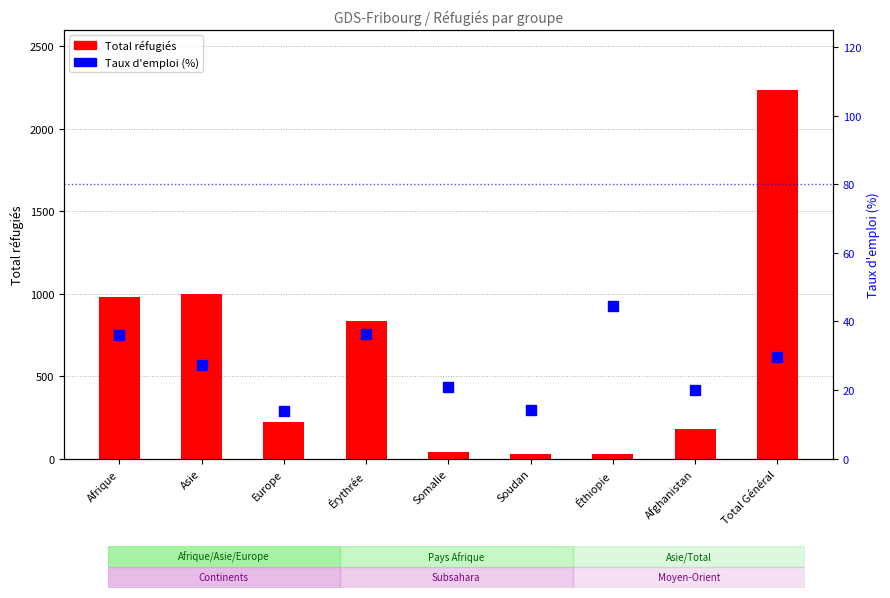

Which series has the largest Y range (max minus min)?

Total réfugiés